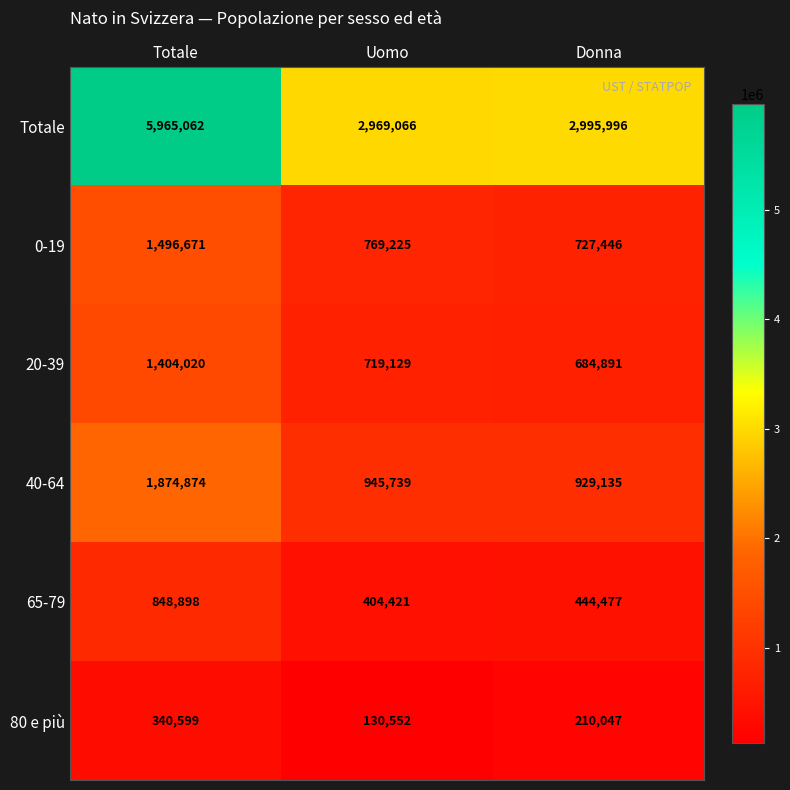

Which category has the lowest value in the 40-64 series?

Donna